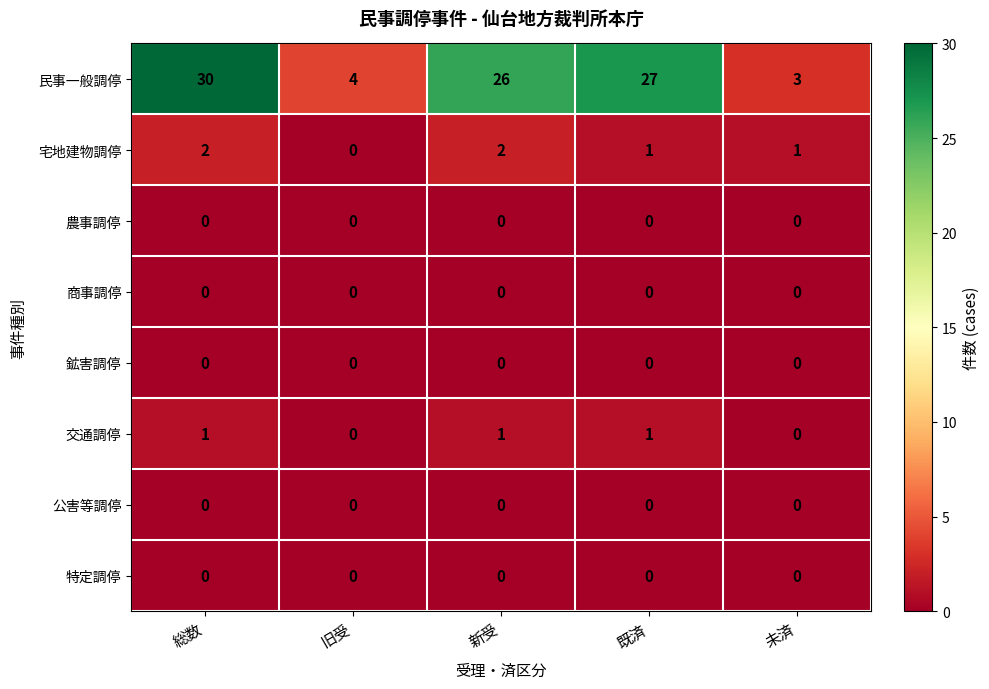

At how many categories does at least one series exceed 13?

3